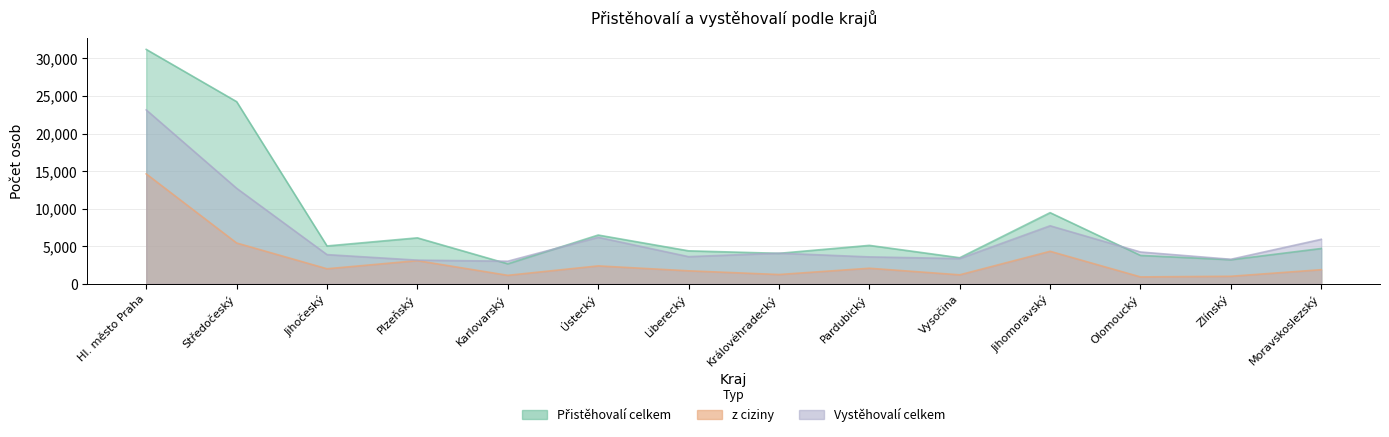

At how many categories does at least one series exceed 9486?

2